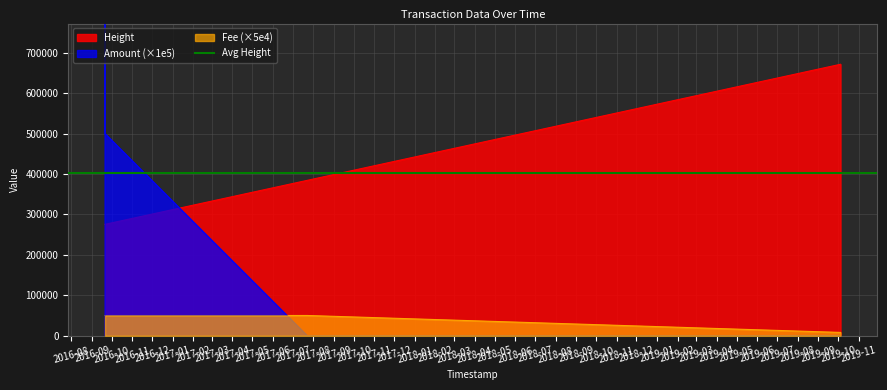

The value of Fee at 2017-07-22 15:21:04 is 26687.0. True or false?

False